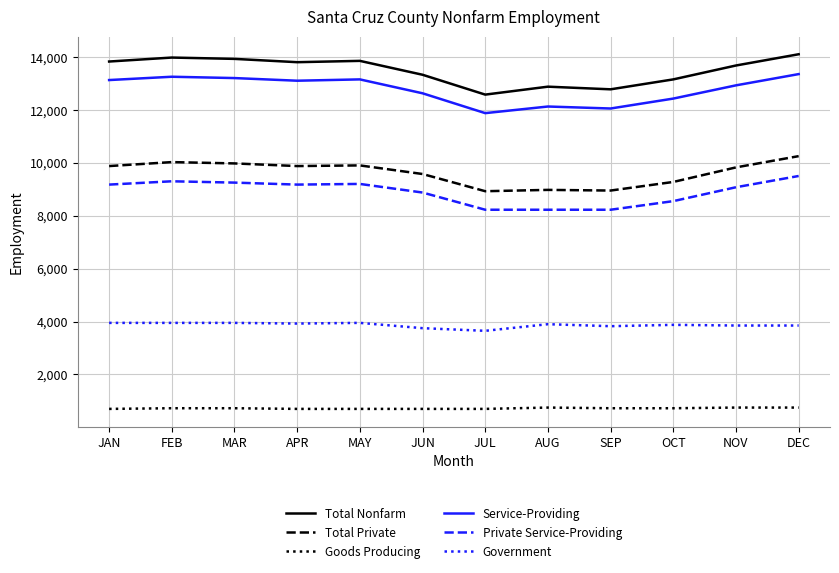

What is the difference between the maximum and minimum values in the Service-Providing series?

1475